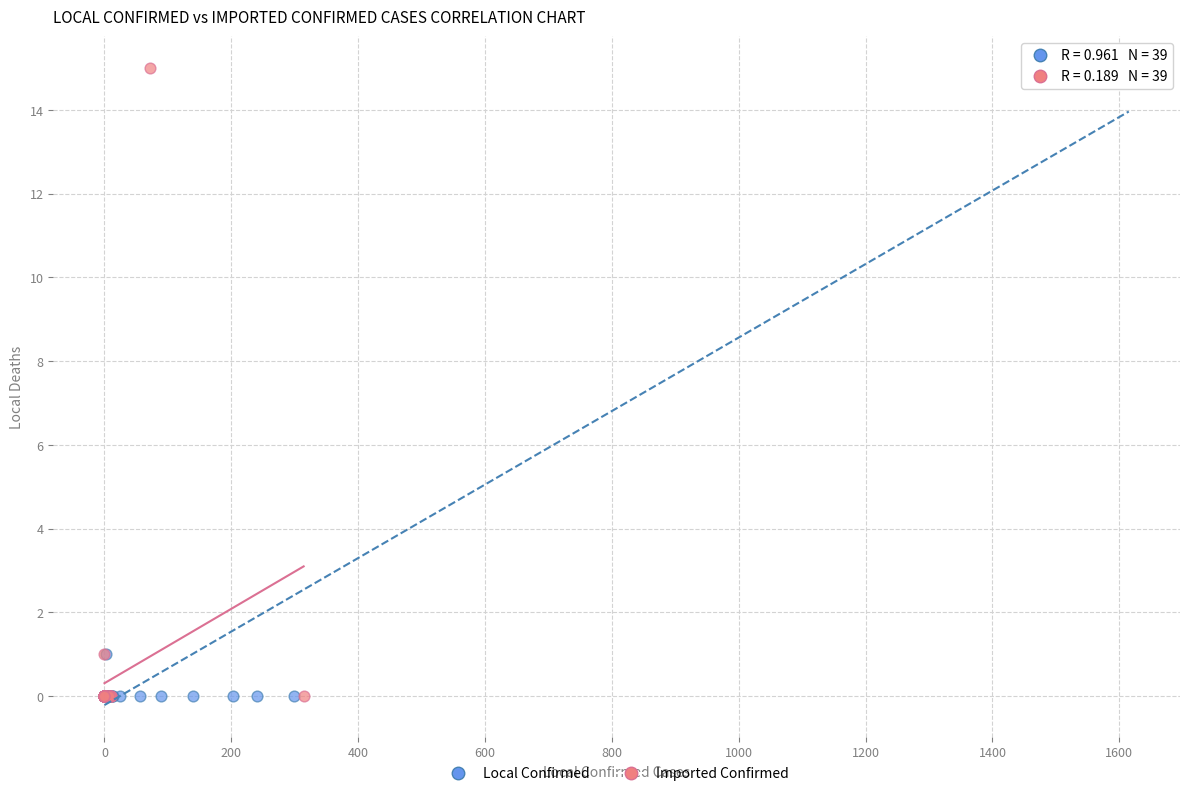

What are all the series names shown in the legend?

Local Confirmed, Imported Confirmed